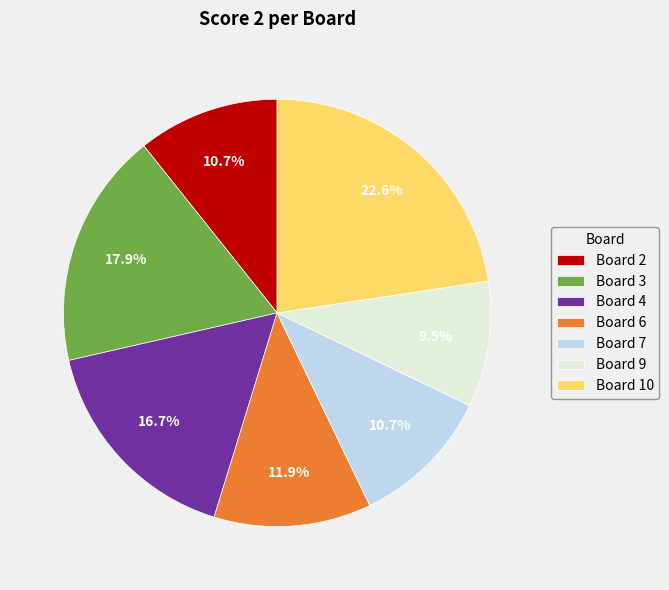

Approximately how many times larger is the value at Board 2 compared to Board 9?

1.1